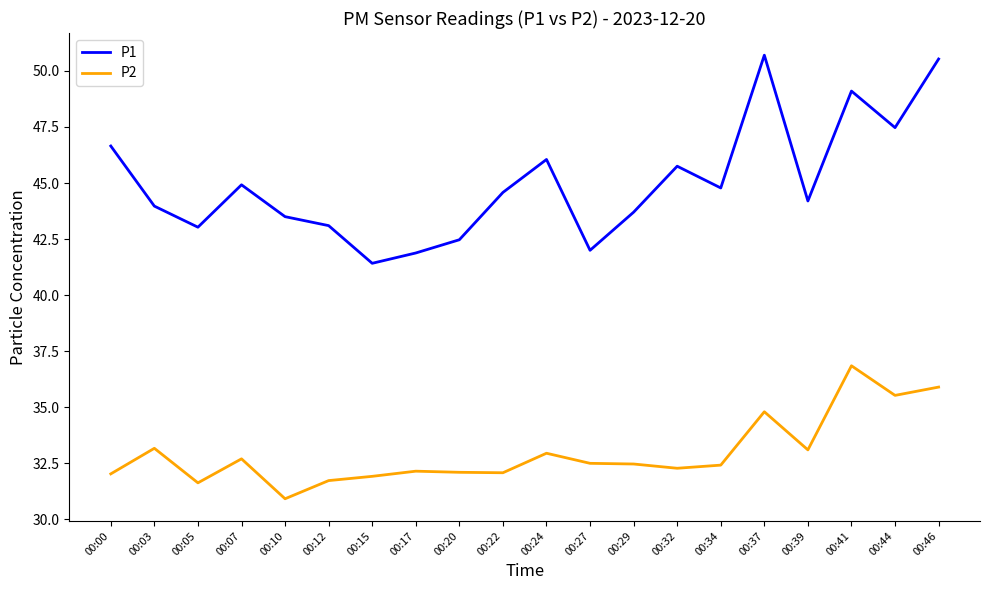

The value of P1 at 00:46 is 50.5. True or false?

True